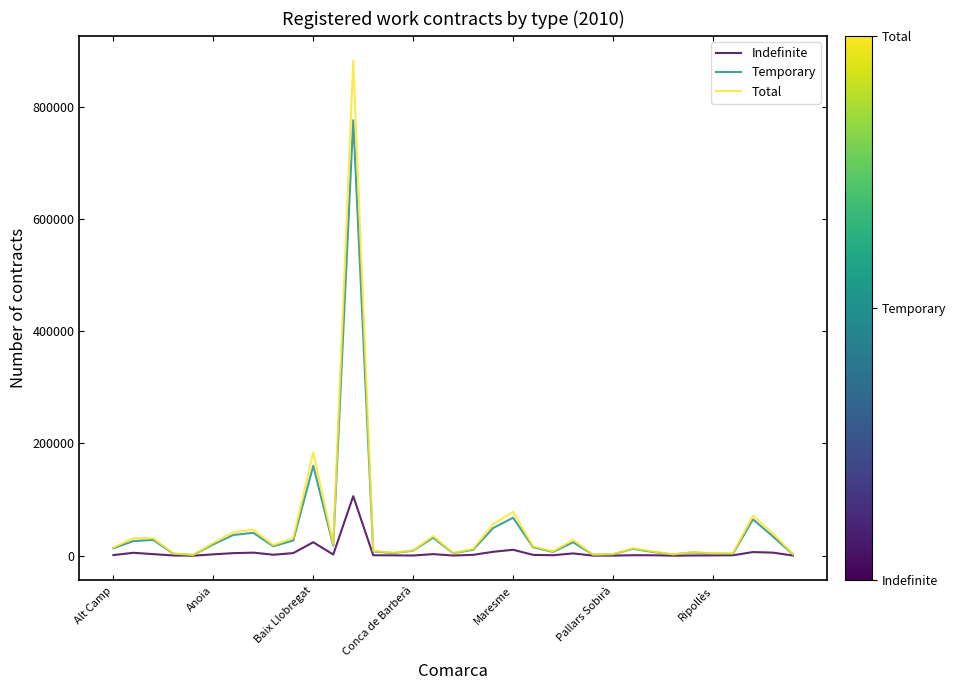

What is the highest value of the Indefinite series?

106226